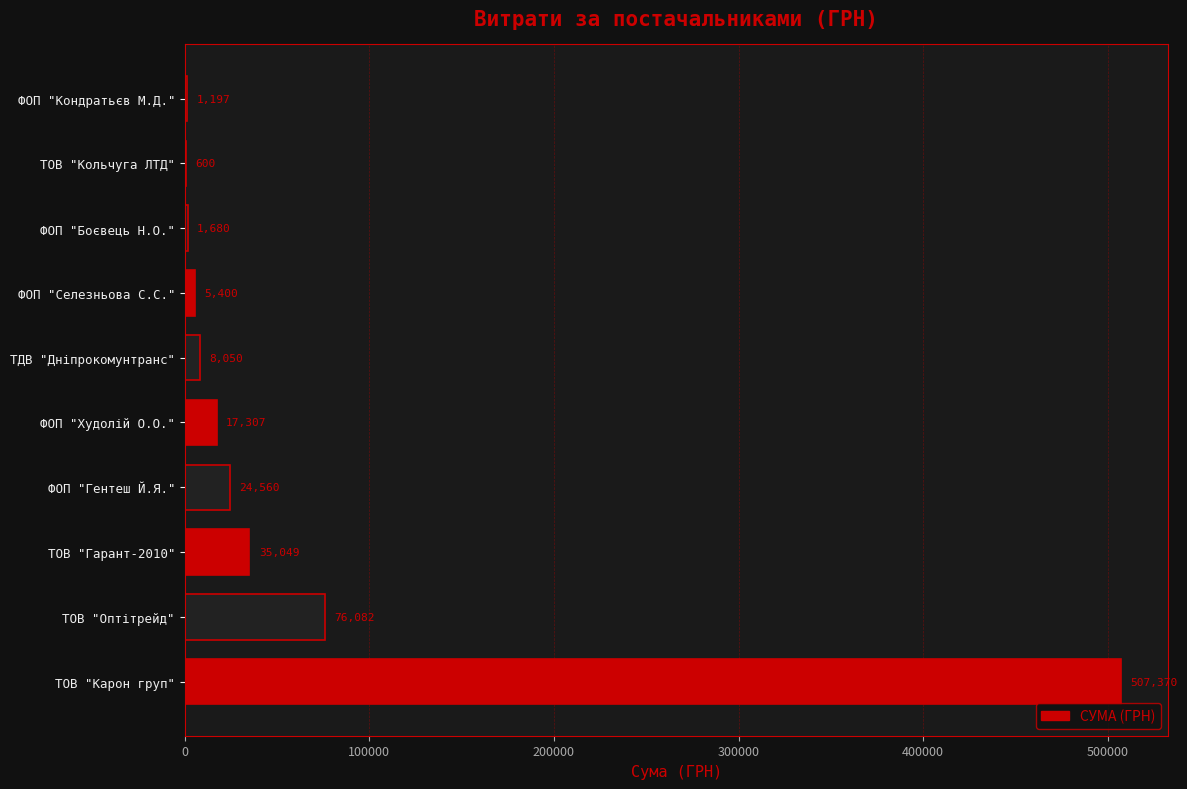

Count the number of categories in the chart.

10